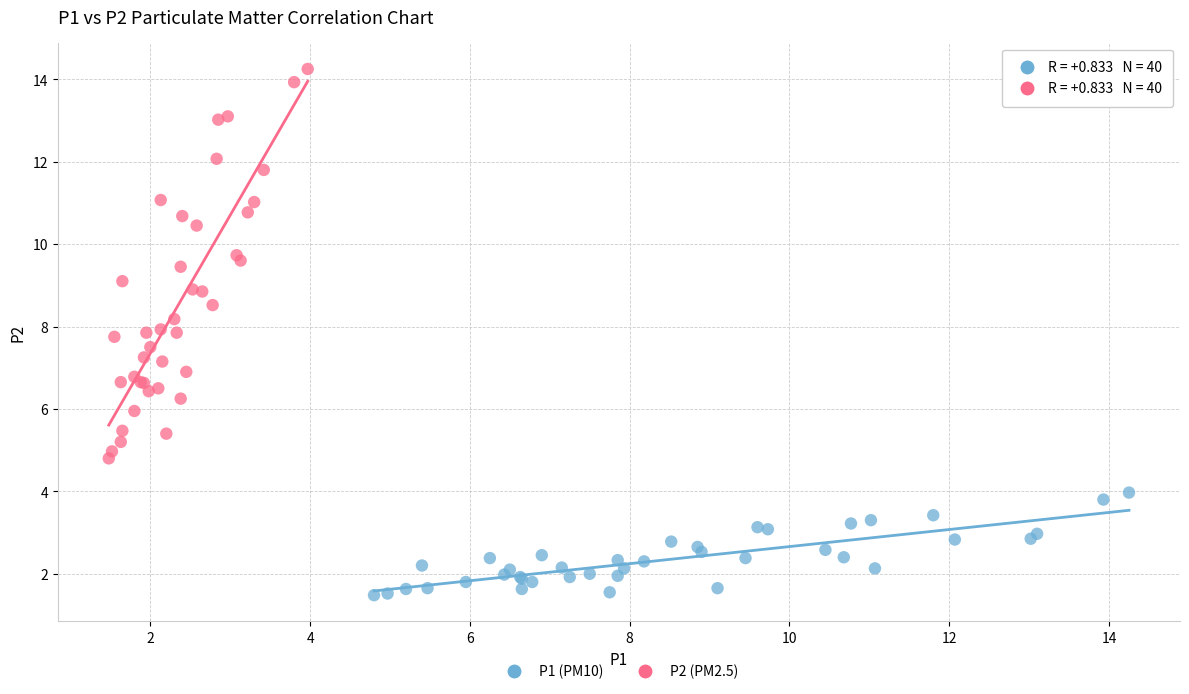

Which series has the widest spread of Y values?

P2 (PM2.5)